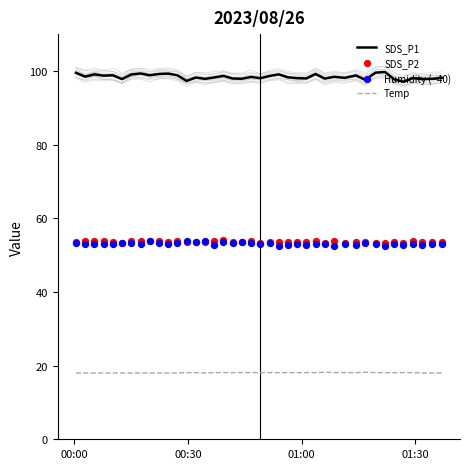

At how many categories does at least one series exceed 52?

40